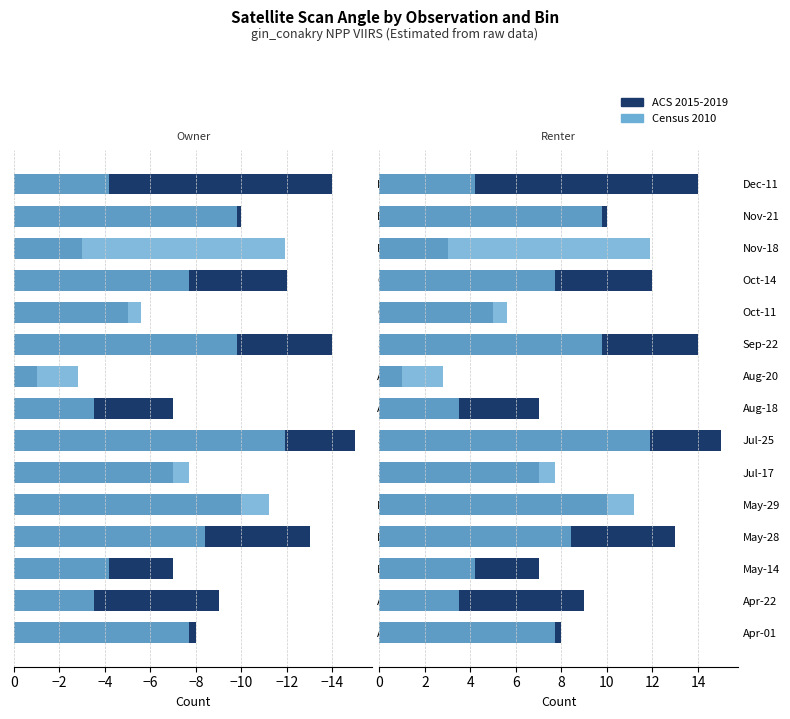

Rank the series by their average value, from lowest to highest.

Census 2010, ACS 2015-2019